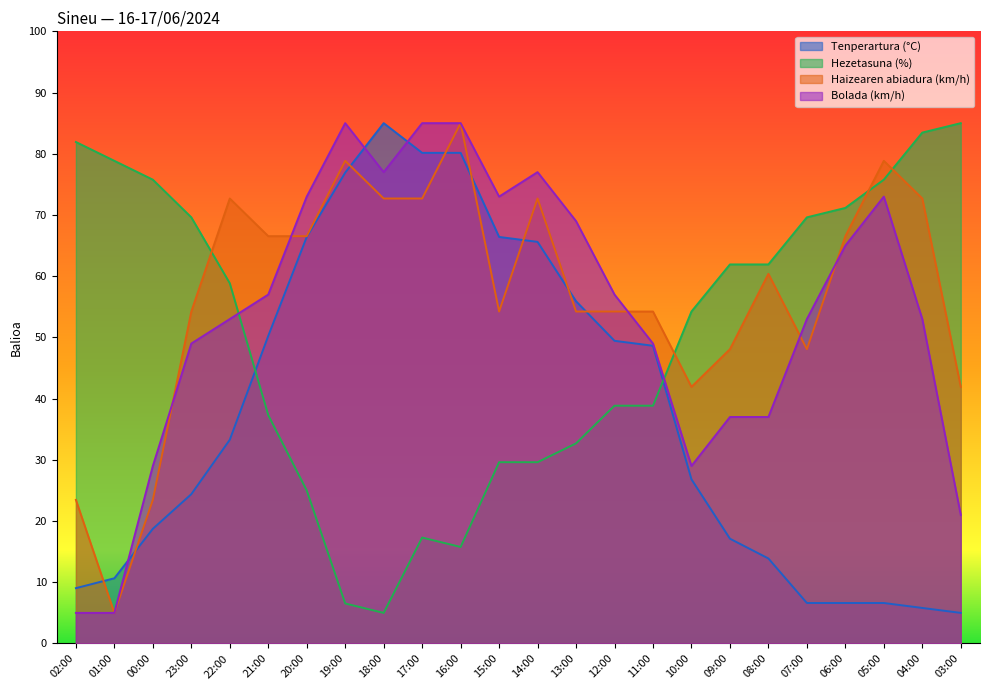

What is the difference between the Haizearen abiadura (km/h) values at 14:00 and 06:00?

6.2